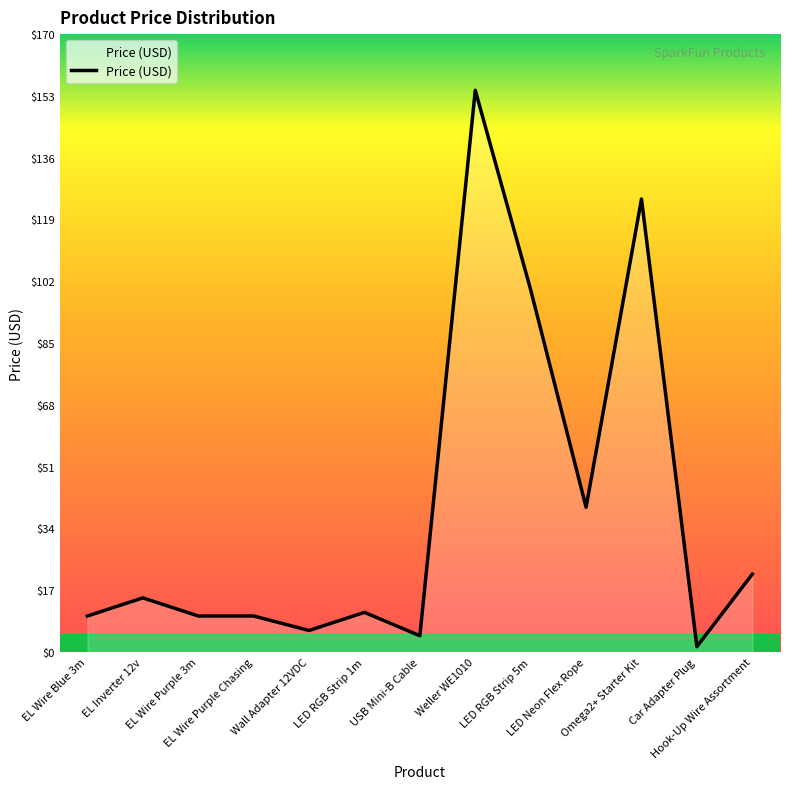

What is the difference between the maximum and minimum values?

153.5